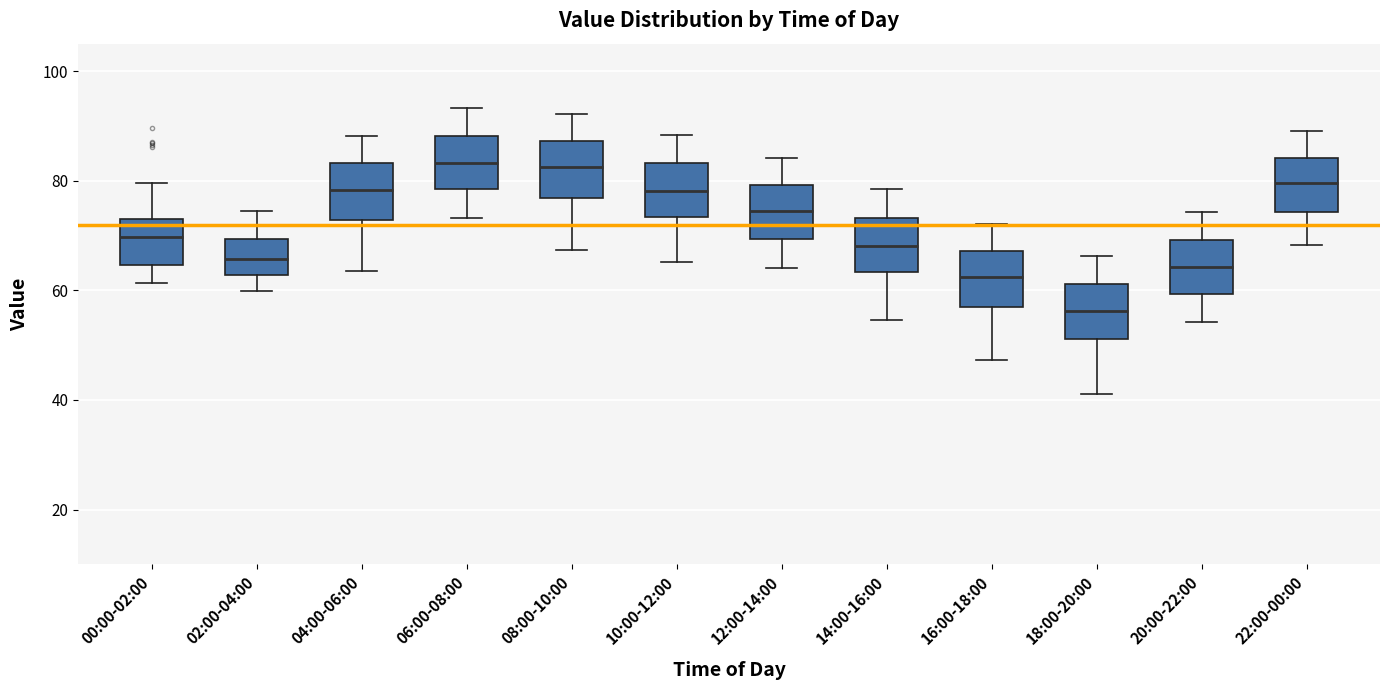

Where is the upper edge of the box for 08:00-10:00 on the y-axis? The values are not printed on the chart, so give them approximately, as read against the axis.

88